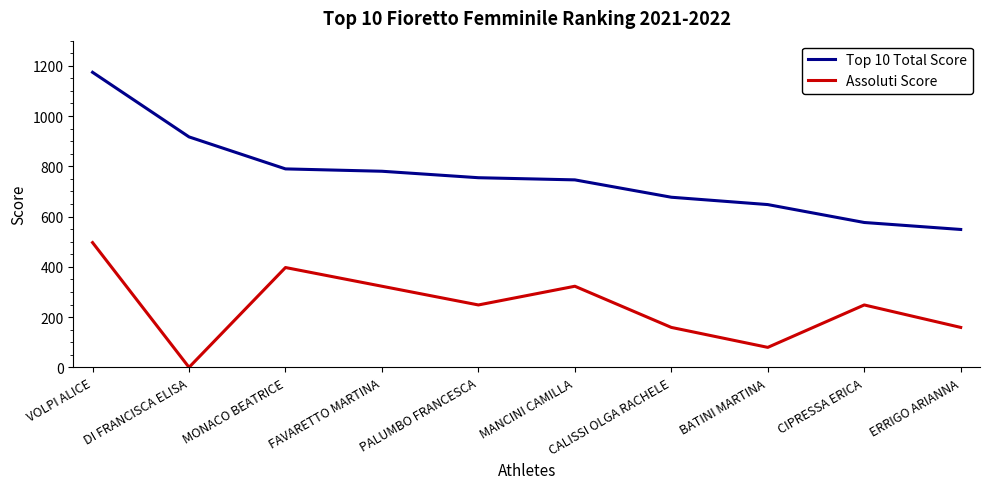

Is it true that Top 10 Total Score equals 754.6 at PALUMBO FRANCESCA?

True